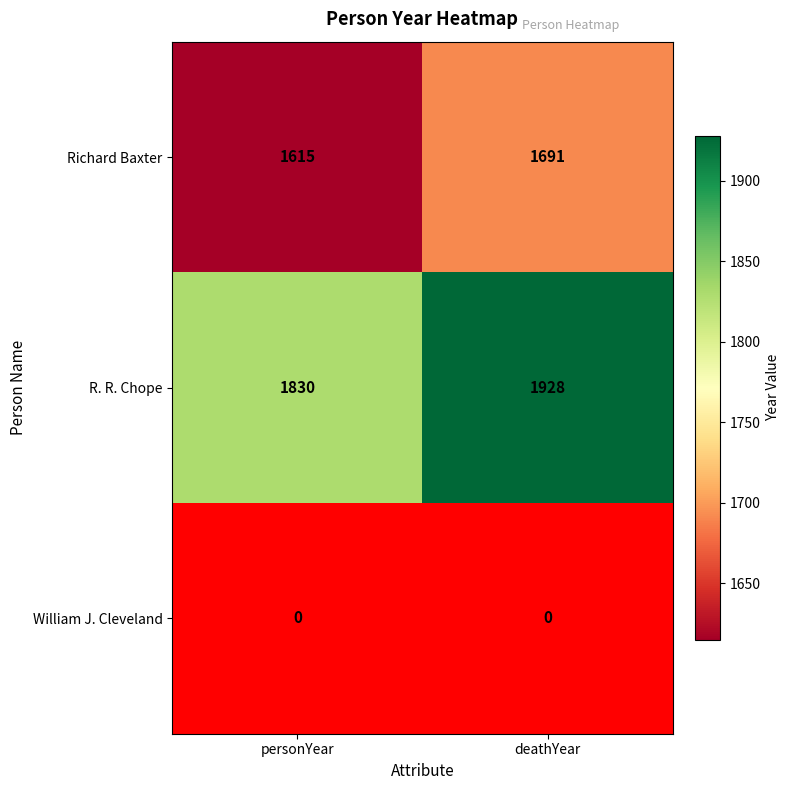

At which label does Richard Baxter reach its minimum?

personYear